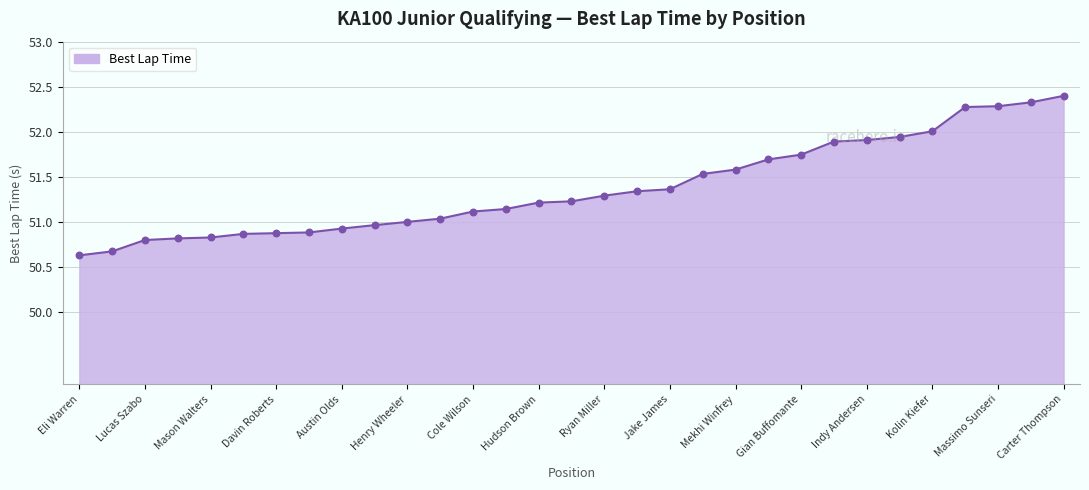

What is the minimum value shown in the chart?

50.6